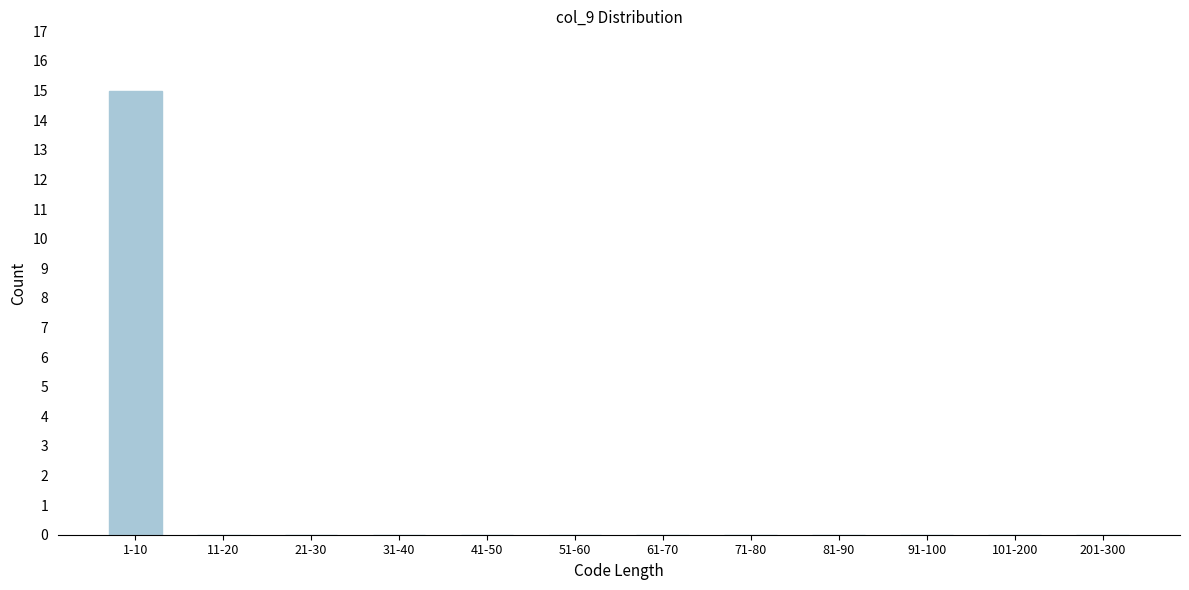

Reading left to right, list all the values displayed in this chart.

1-10=15	11-20=0	21-30=0	31-40=0	41-50=0	51-60=0	61-70=0	71-80=0	81-90=0	91-100=0	101-200=0	201-300=0